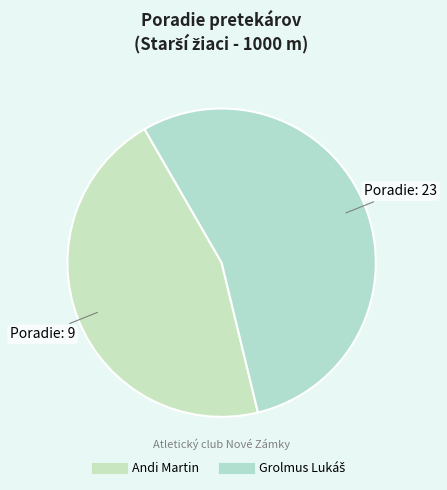

Do Grolmus Lukáš and Andi Martin together represent more than half of the pie?

Yes